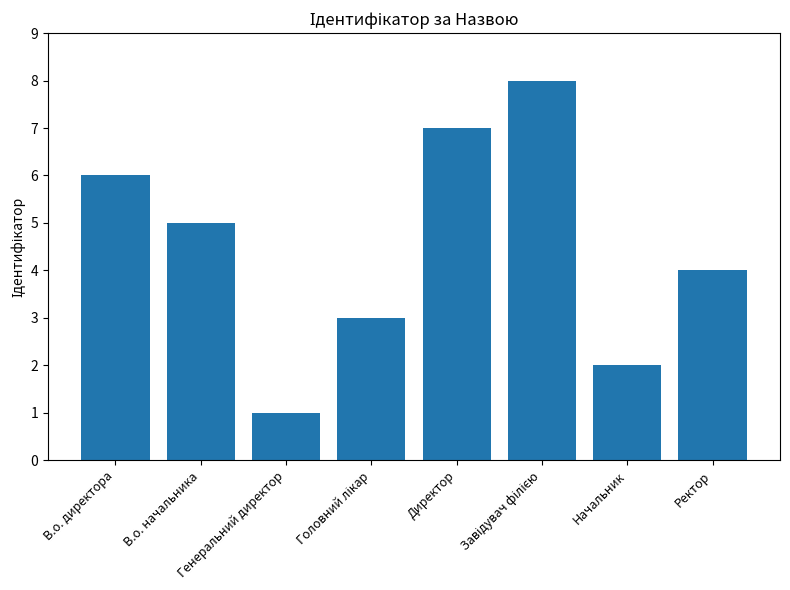

Reading left to right, transcribe all the data shown in this chart.

6	5	1	3	7	8	2	4